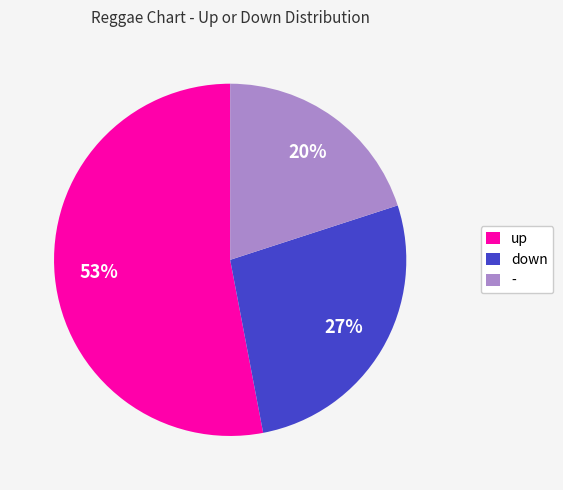

Which slice represents more than half of the pie?

up